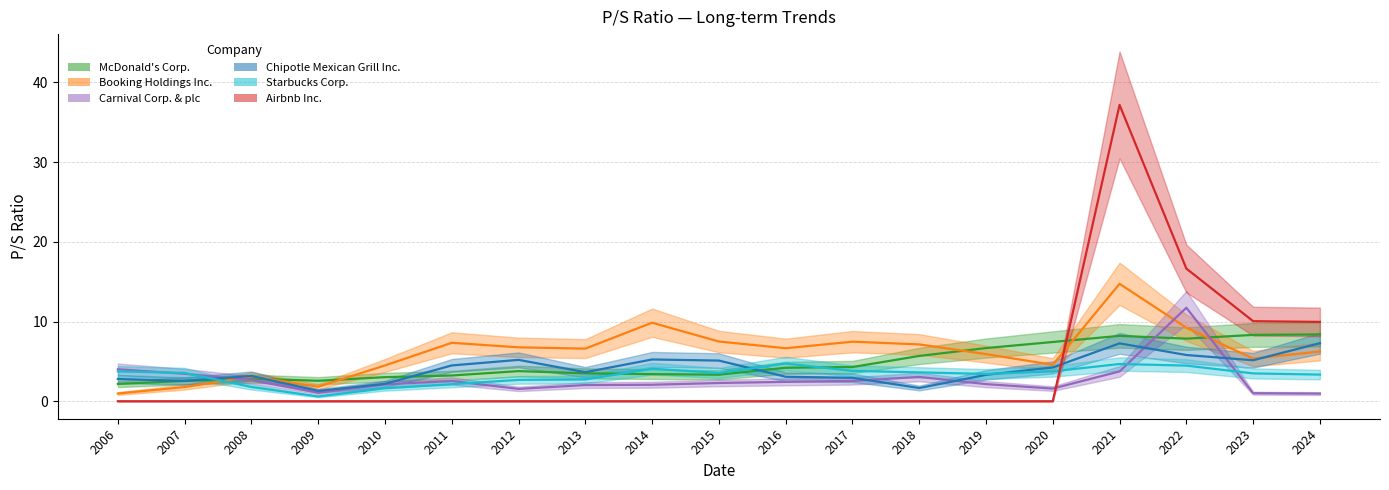

How many times do Chipotle Mexican Grill Inc. and Booking Holdings Inc. cross each other?

2